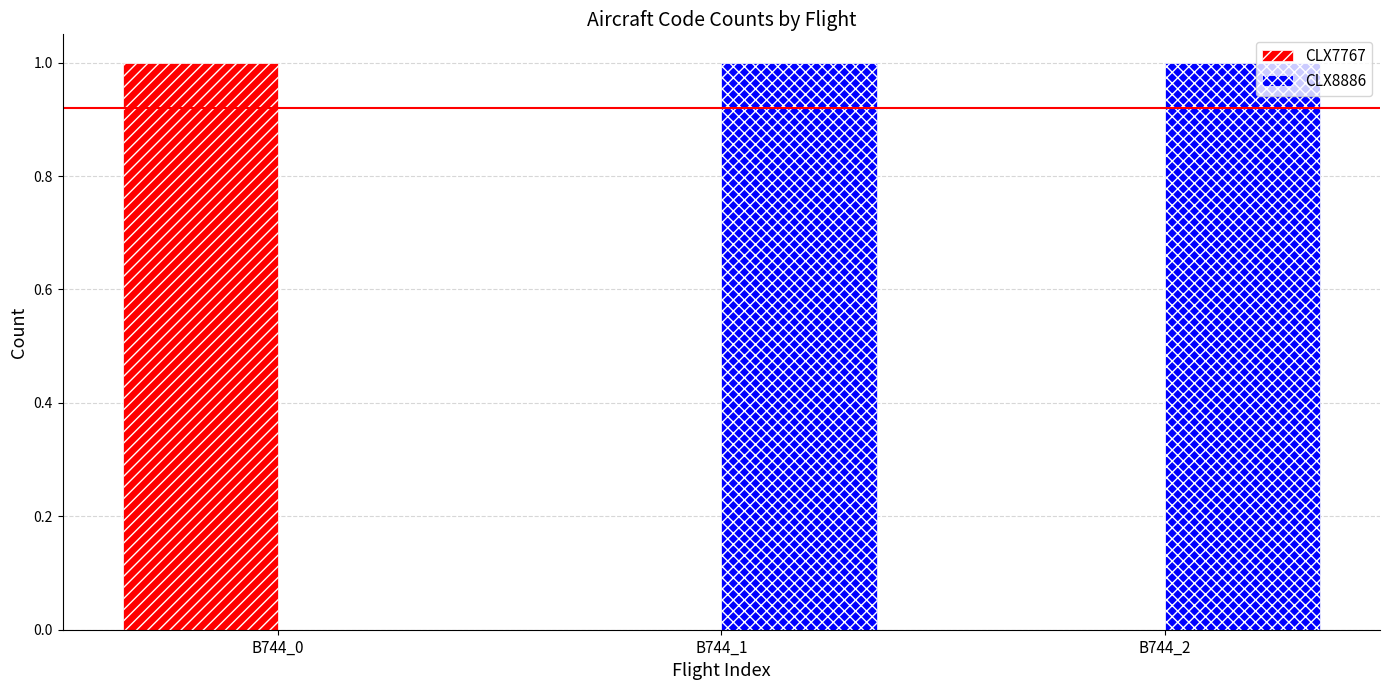

Is it true that CLX8886 equals 0 at B744_1?

False